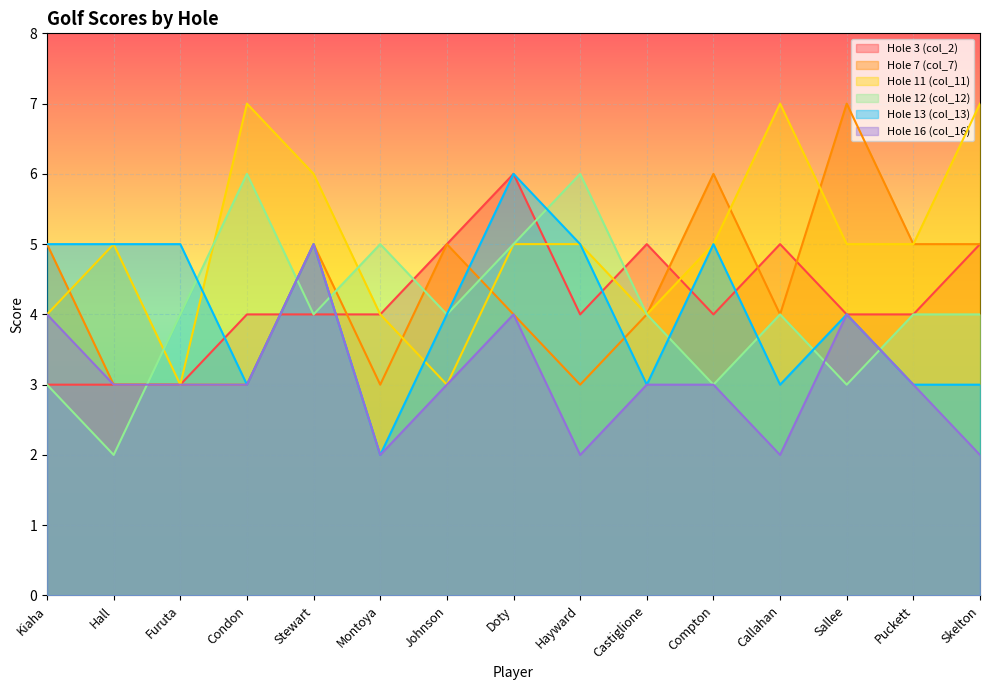

What is the smallest value displayed?

2